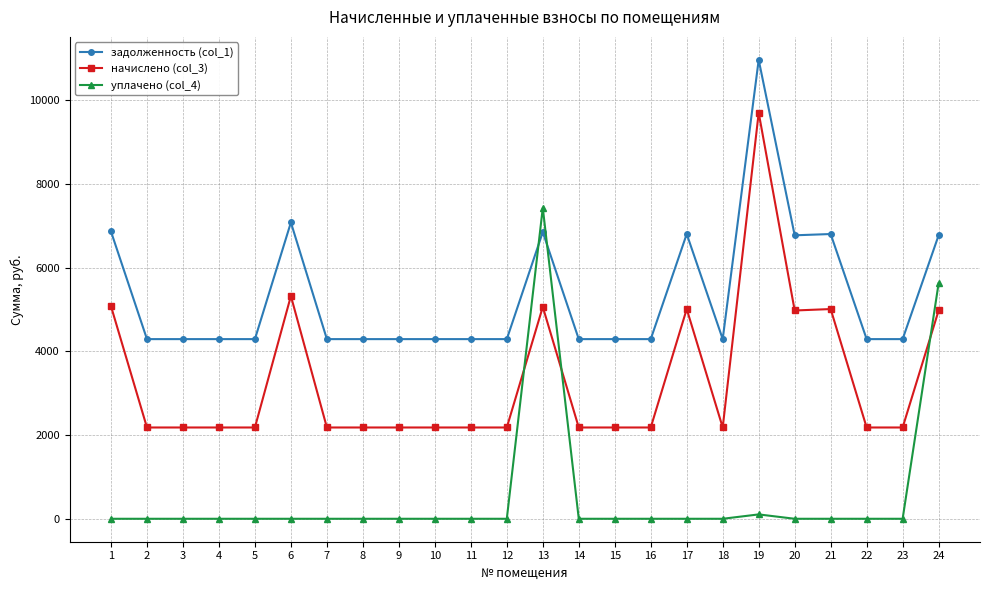

Rank the series by their maximum value, from lowest to highest.

уплачено (col_4), начислено (col_3), задолженность (col_1)